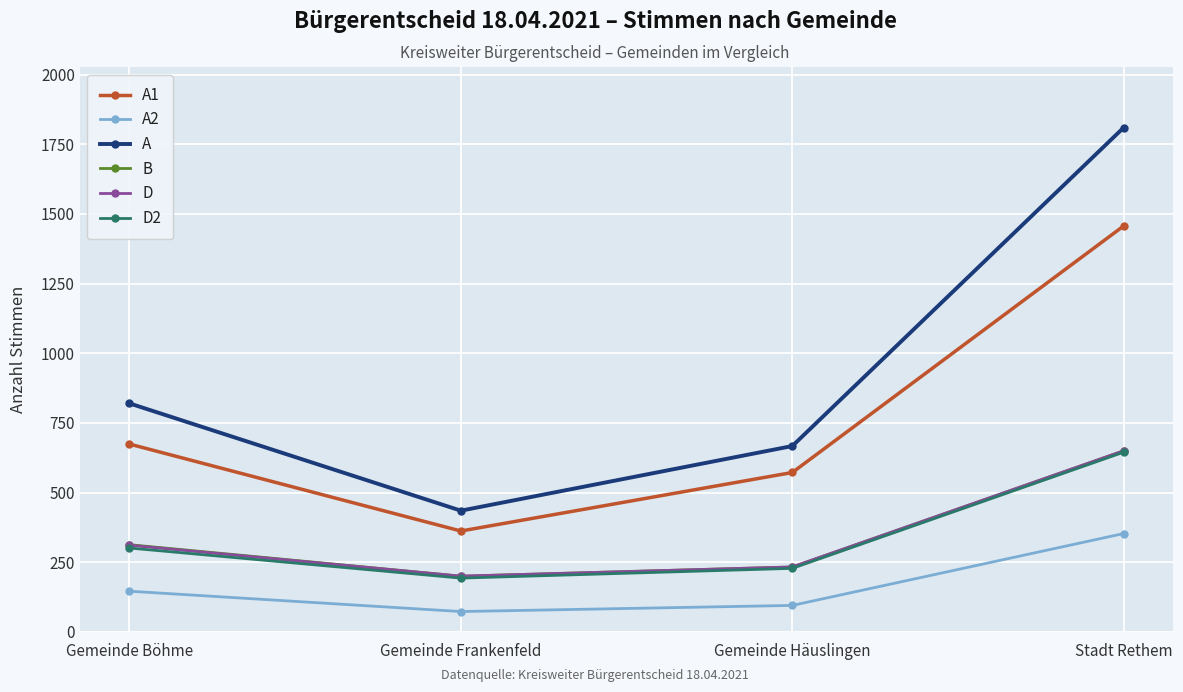

At how many categories does at least one series exceed 1104?

1